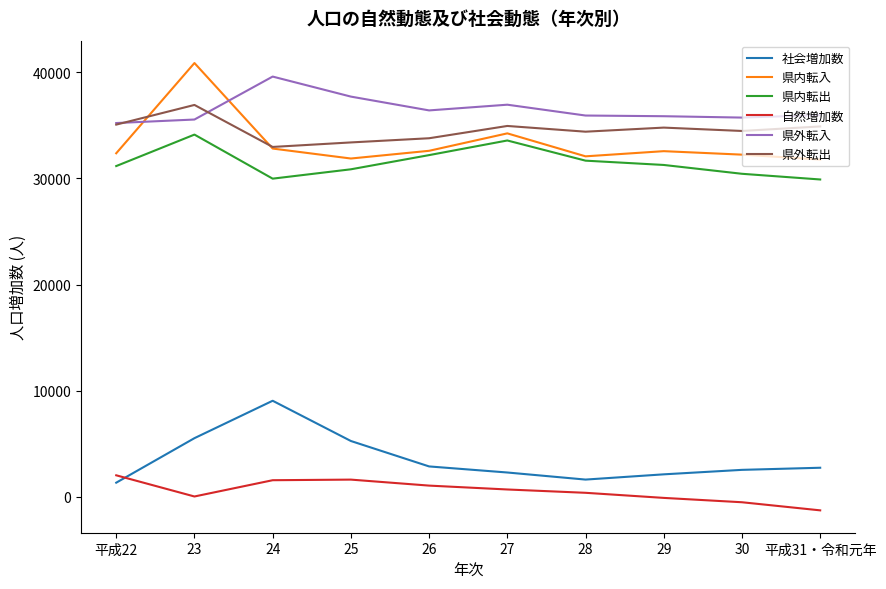

In 社会増加数, how many points are lower than both neighbors (excluding endpoints)?

1